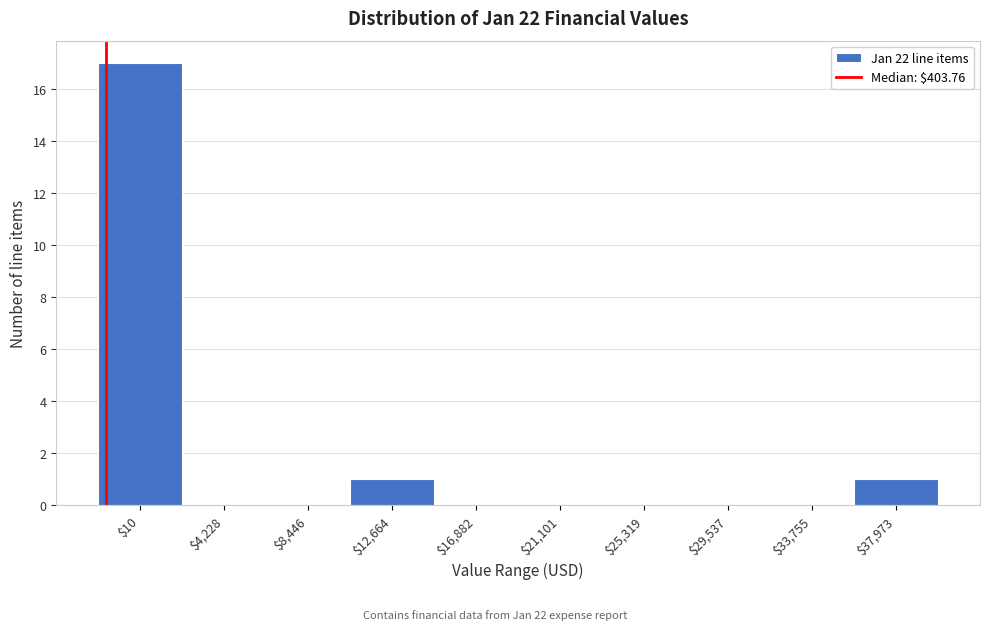

True or false: the data shows -10 at $29,537.

False